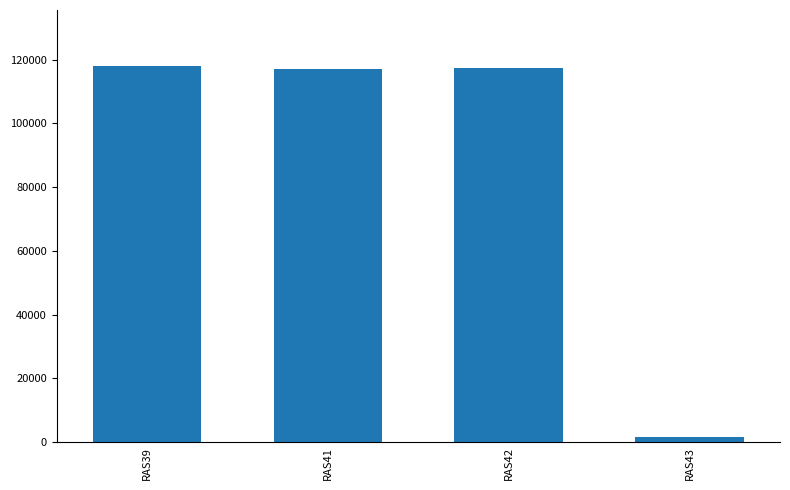

What is the difference between the maximum and minimum values?

116275